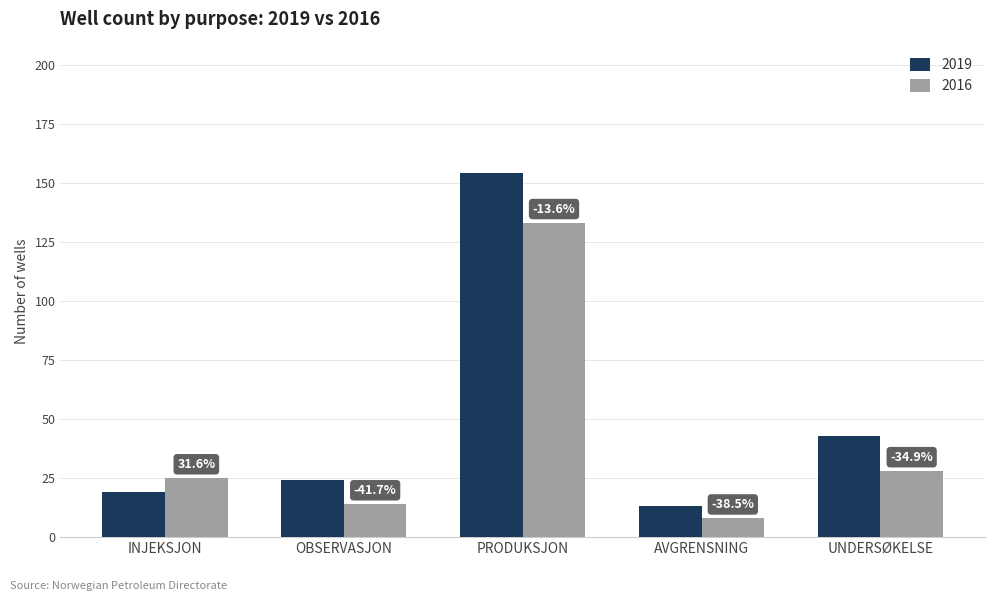

How many bars are there in each group?

2